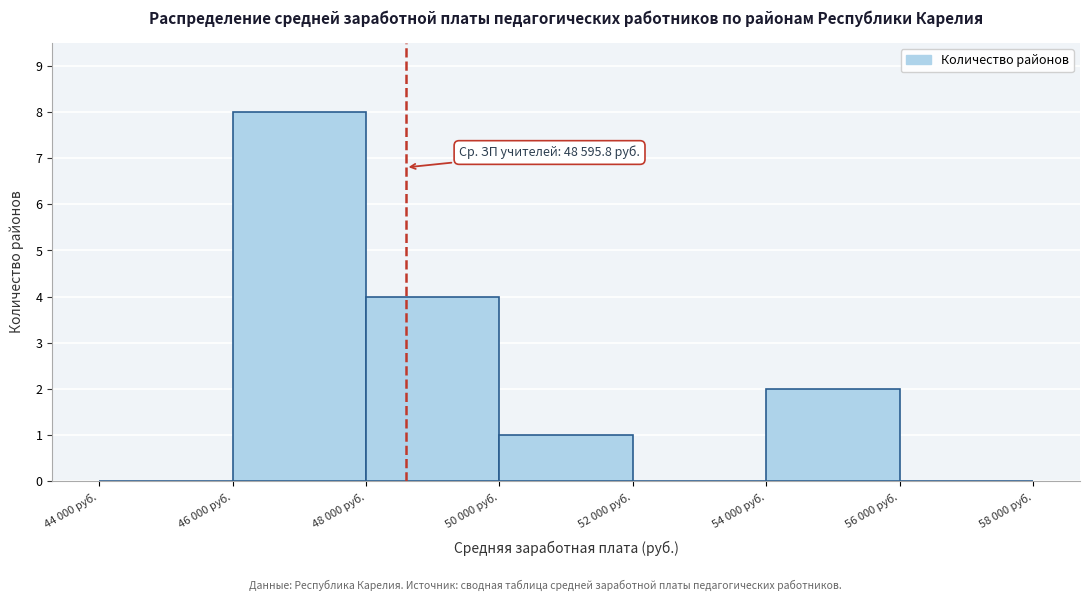

Reading left to right, extract all data points from this chart.

44 000 руб.=0	46 000 руб.=8	48 000 руб.=4	50 000 руб.=1	52 000 руб.=0	54 000 руб.=2	56 000 руб.=0